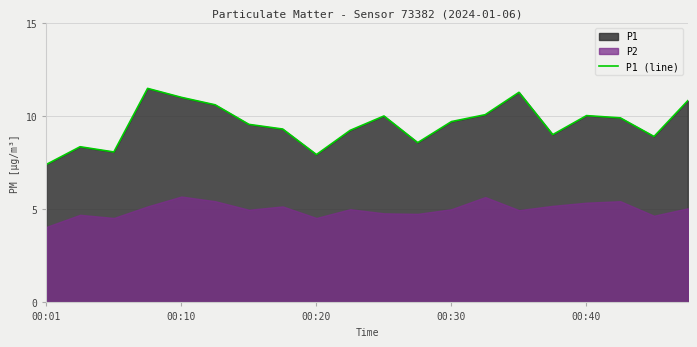

Is it true that P1 (line) equals 7.9 at 00:20?

True